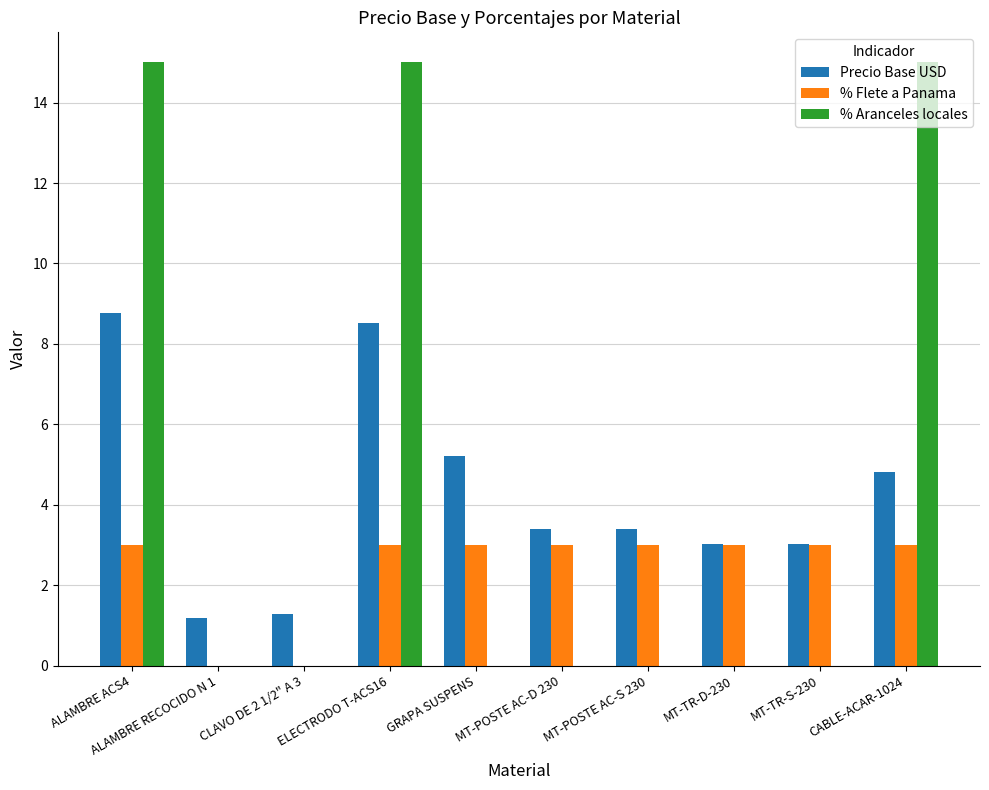

How many groups of bars are there?

10